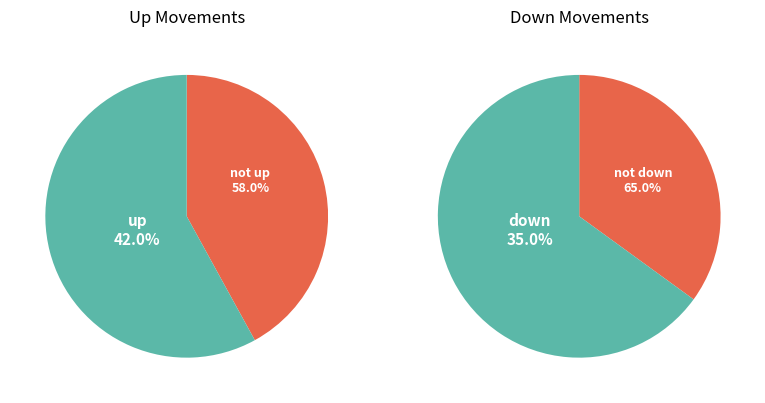

To the nearest percent, what percentage of the pie is up?

42%